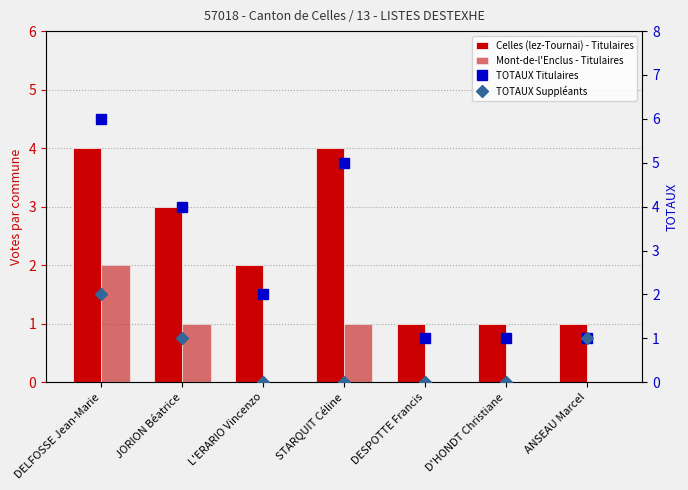

How many positive values does the TOTAUX Suppléants series have?

3